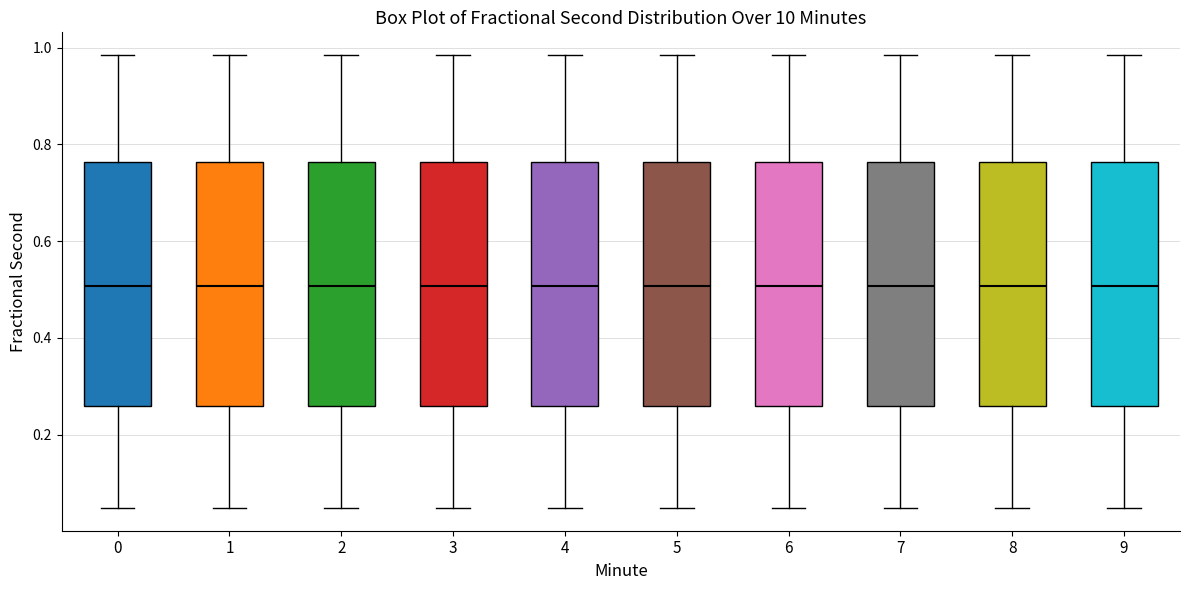

Where is the lower edge of the box at x = 0 on the y-axis? The values are not printed on the chart, so give them approximately, as read against the axis.

0.26